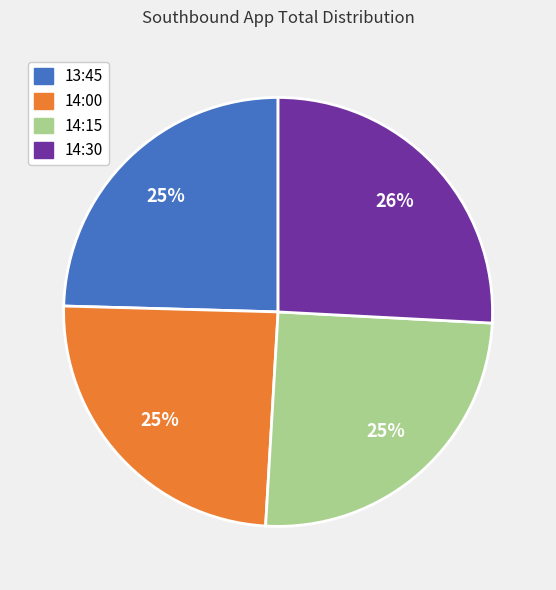

To the nearest percent, what is the average slice percentage?

25%